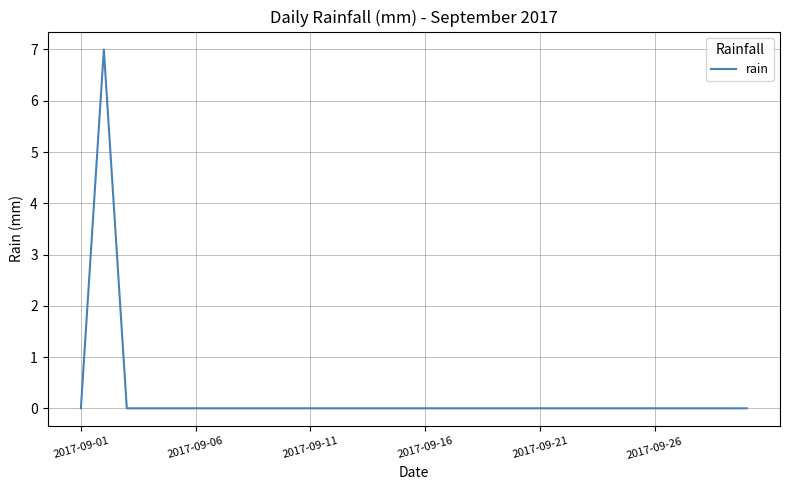

How many series are shown in this chart?

1